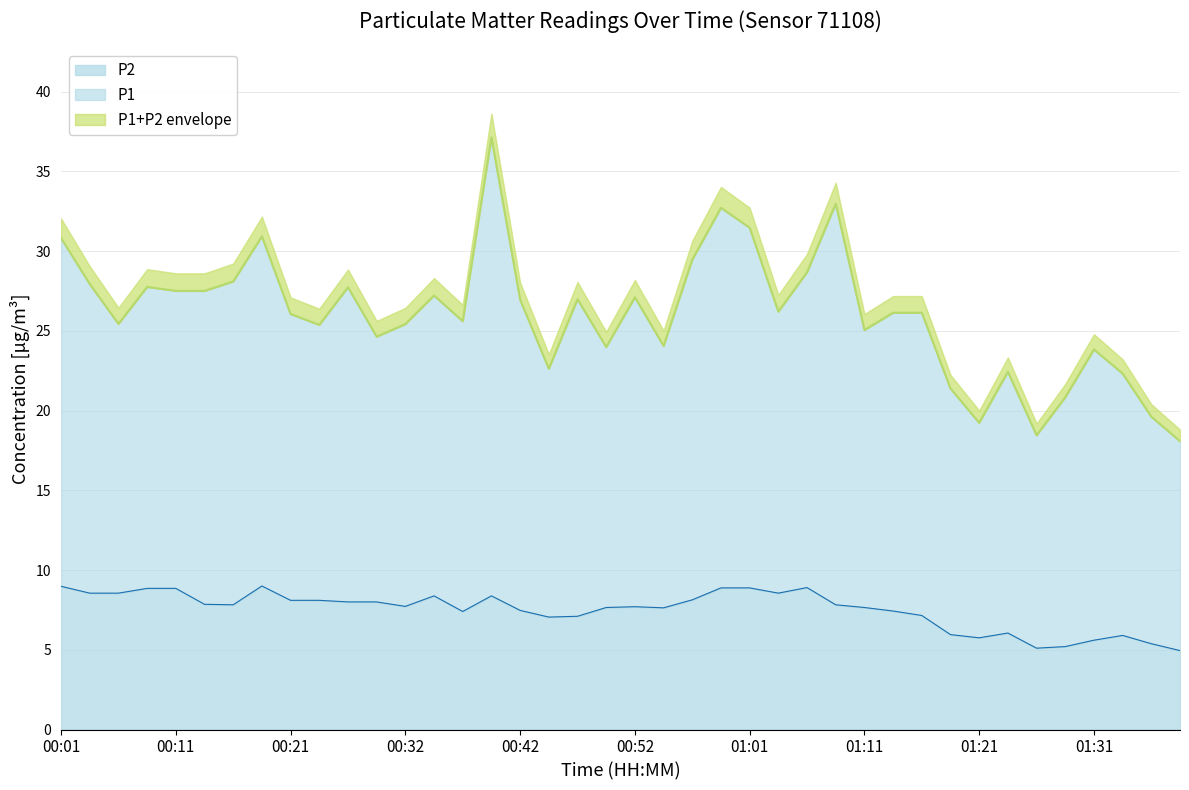

Reading left to right, transcribe all the data shown in this chart.

00:01=9.0	00:03=8.6	00:06=8.6	00:08=8.8	00:11=8.8	00:14=7.8	00:16=7.8	00:19=9.0	00:21=8.1	00:24=8.1	00:27=8.0	00:29=8.0	00:32=7.7	00:35=8.4	00:37=7.4	00:40=8.4	00:42=7.5	00:44=7.0	00:47=7.1	00:49=7.7	00:52=7.7	00:54=7.6	00:57=8.1	00:59=8.9	01:01=8.9	01:04=8.6	01:06=8.9	01:09=7.8	01:11=7.7	01:14=7.4	01:16=7.2	01:18=6.0	01:21=5.8	01:23=6.0	01:26=5.1	01:28=5.2	01:31=5.6	01:33=5.9	01:36=5.4	01:38=5.0